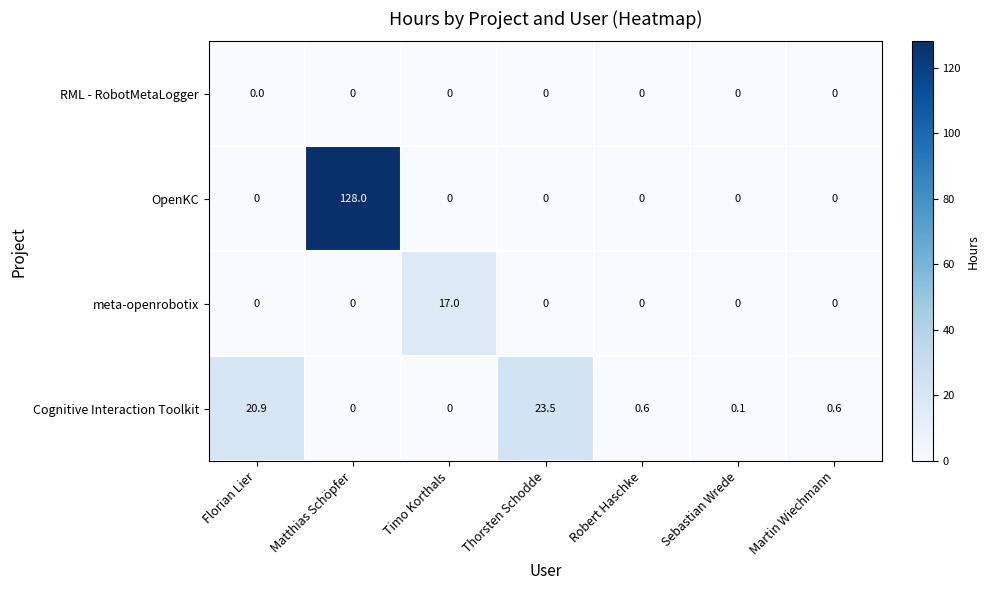

How many categories are shown in the chart?

7